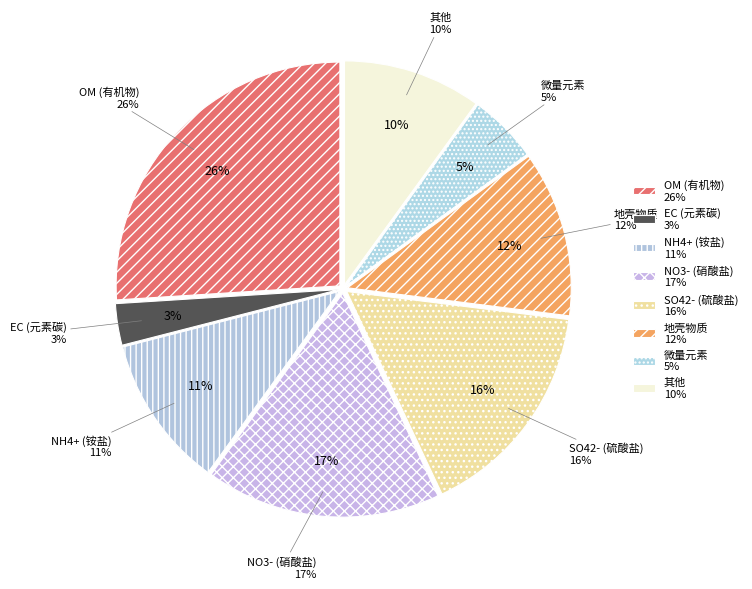

Is it true that 27 is 18% of the pie?

False